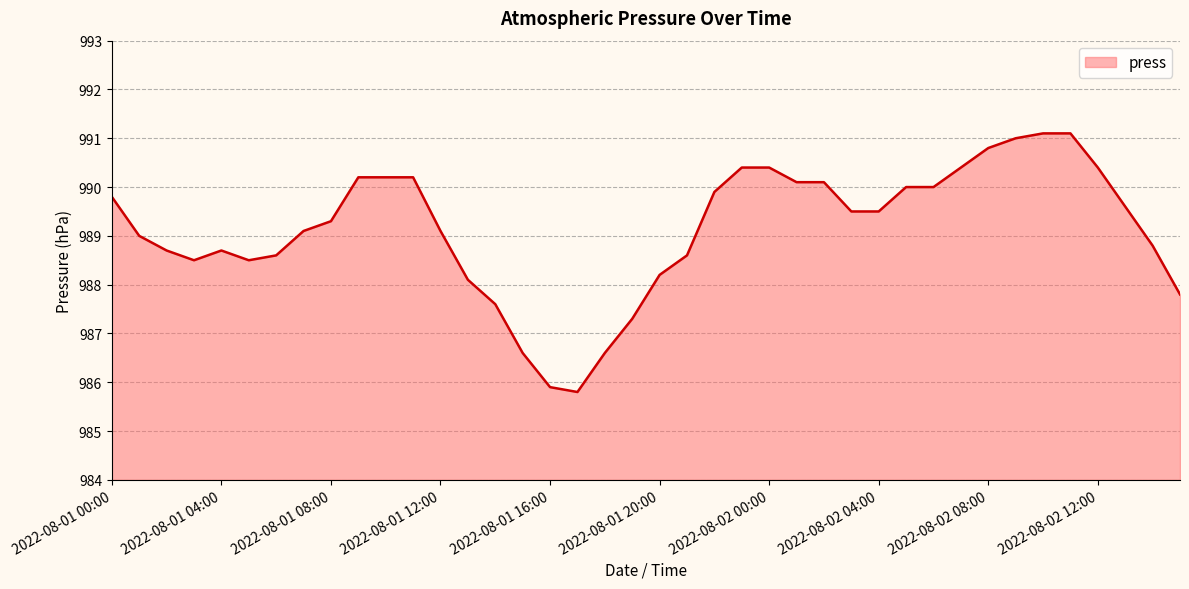

What is the greatest value displayed?

991.1